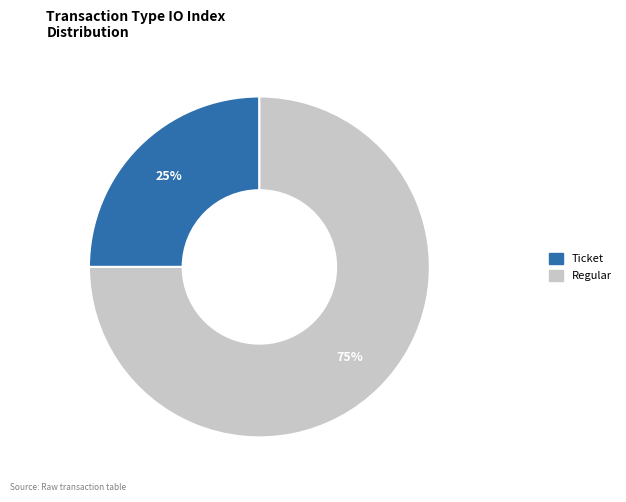

Between Regular and Ticket, which is larger?

Regular